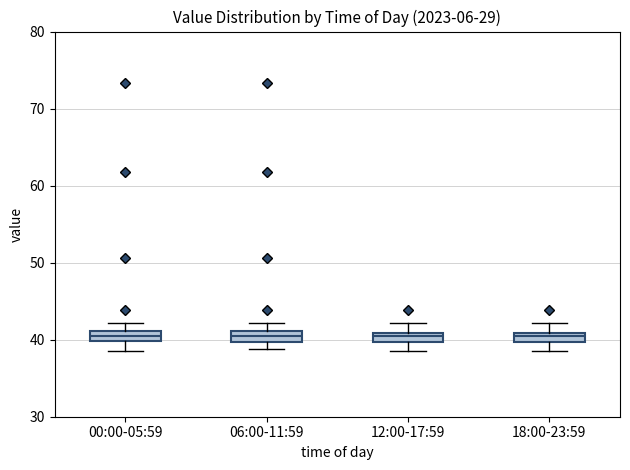

Where is the lower edge of the box for 12:00-17:59 on the y-axis? The values are not printed on the chart, so give them approximately, as read against the axis.

40